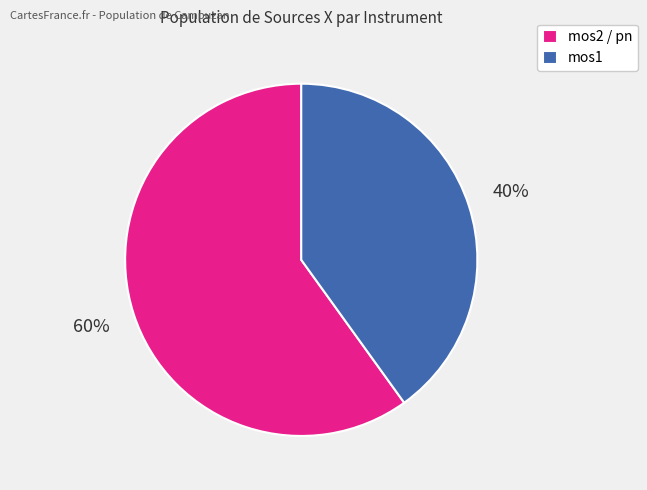

Between mos2 / pn and mos1, which is larger?

mos2 / pn